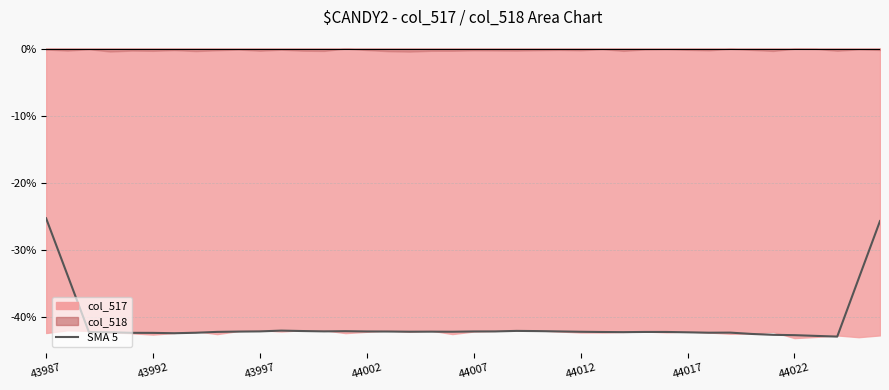

Which label corresponds to the largest value in the chart?

43987